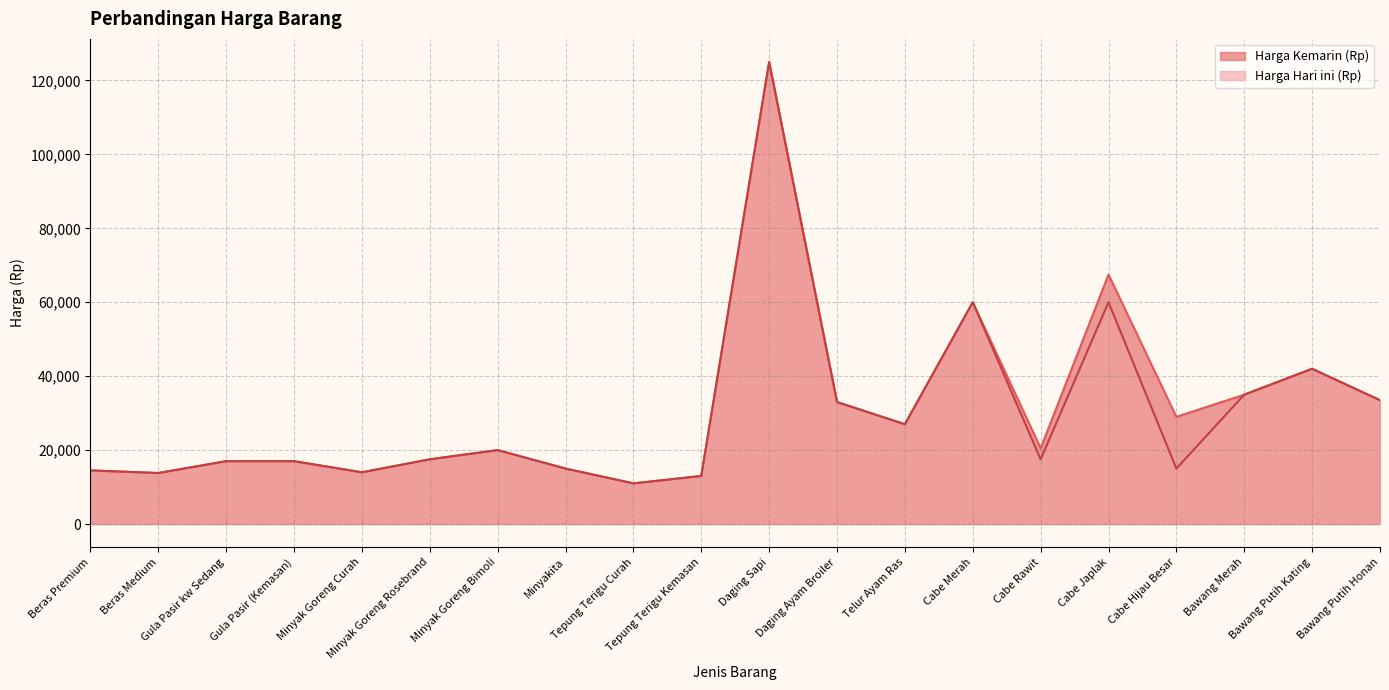

Is it true that Harga Hari ini (Rp) equals 15000 at Cabe Hijau Besar?

True